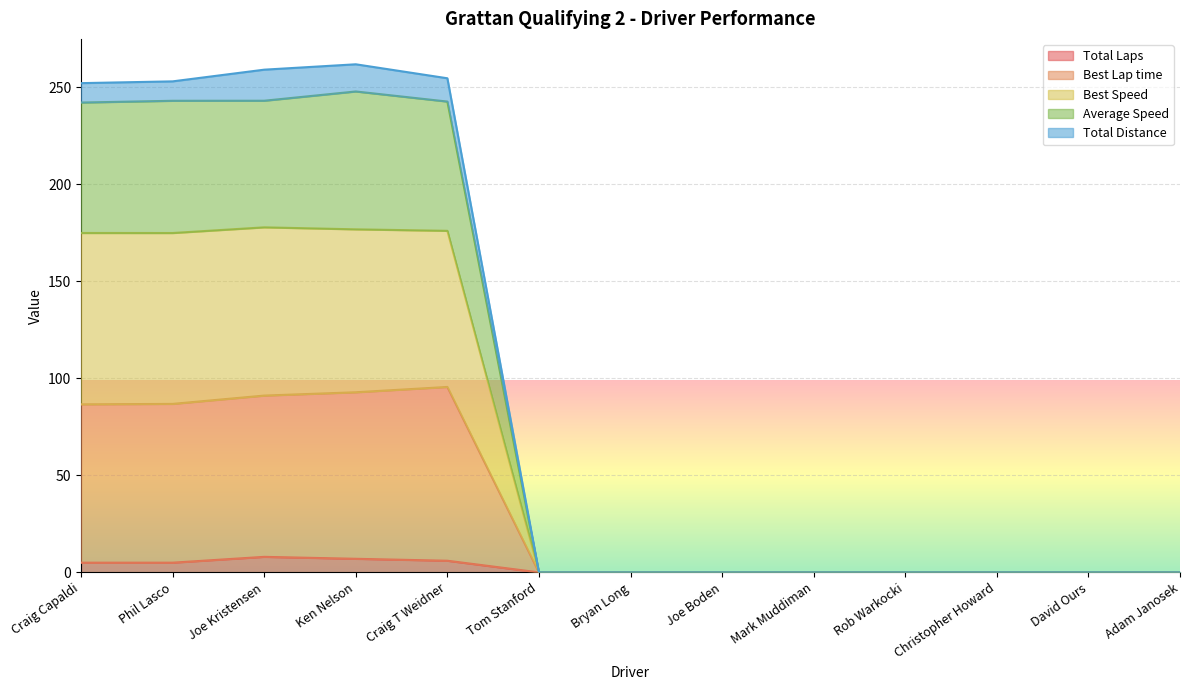

What is the difference between the maximum and minimum values in the Total Laps series?

8.0